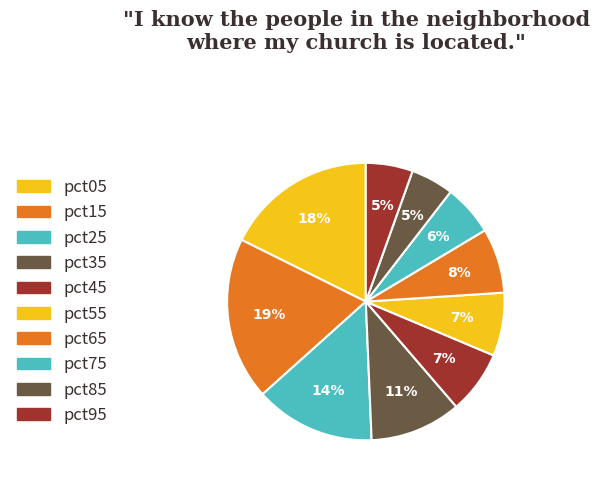

What is the smallest slice in the pie chart?

pct85